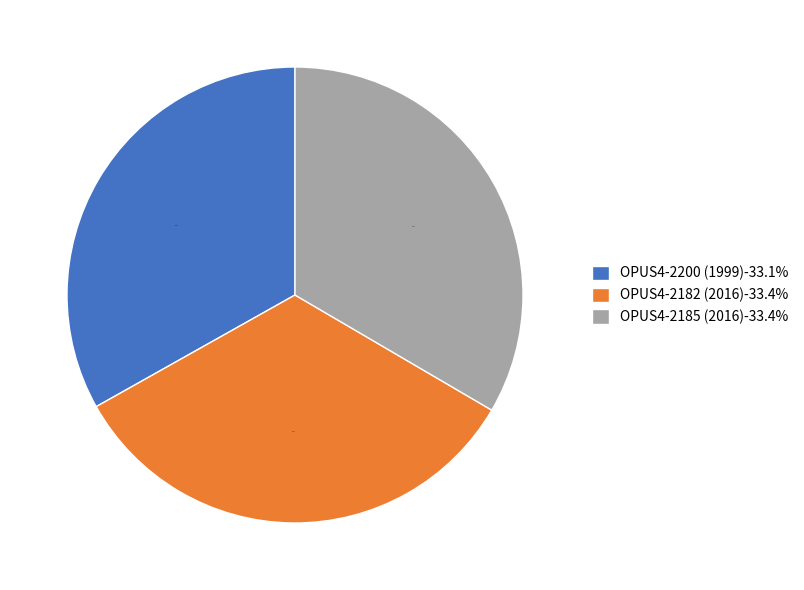

Is the sum of OPUS4-2200 (1999)-33.1% and OPUS4-2185 (2016)-33.4% greater than half?

Yes